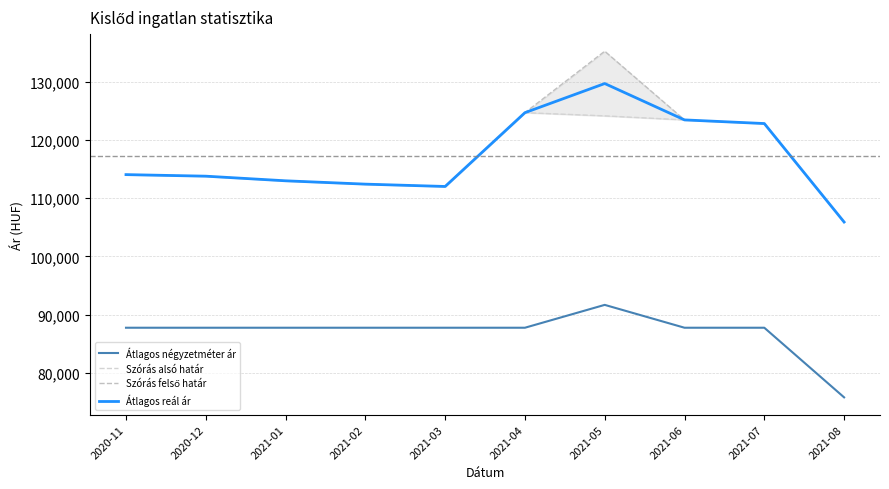

True or false: Átlagos négyzetméter ár and Szórás alsó határ intersect in this chart.

False